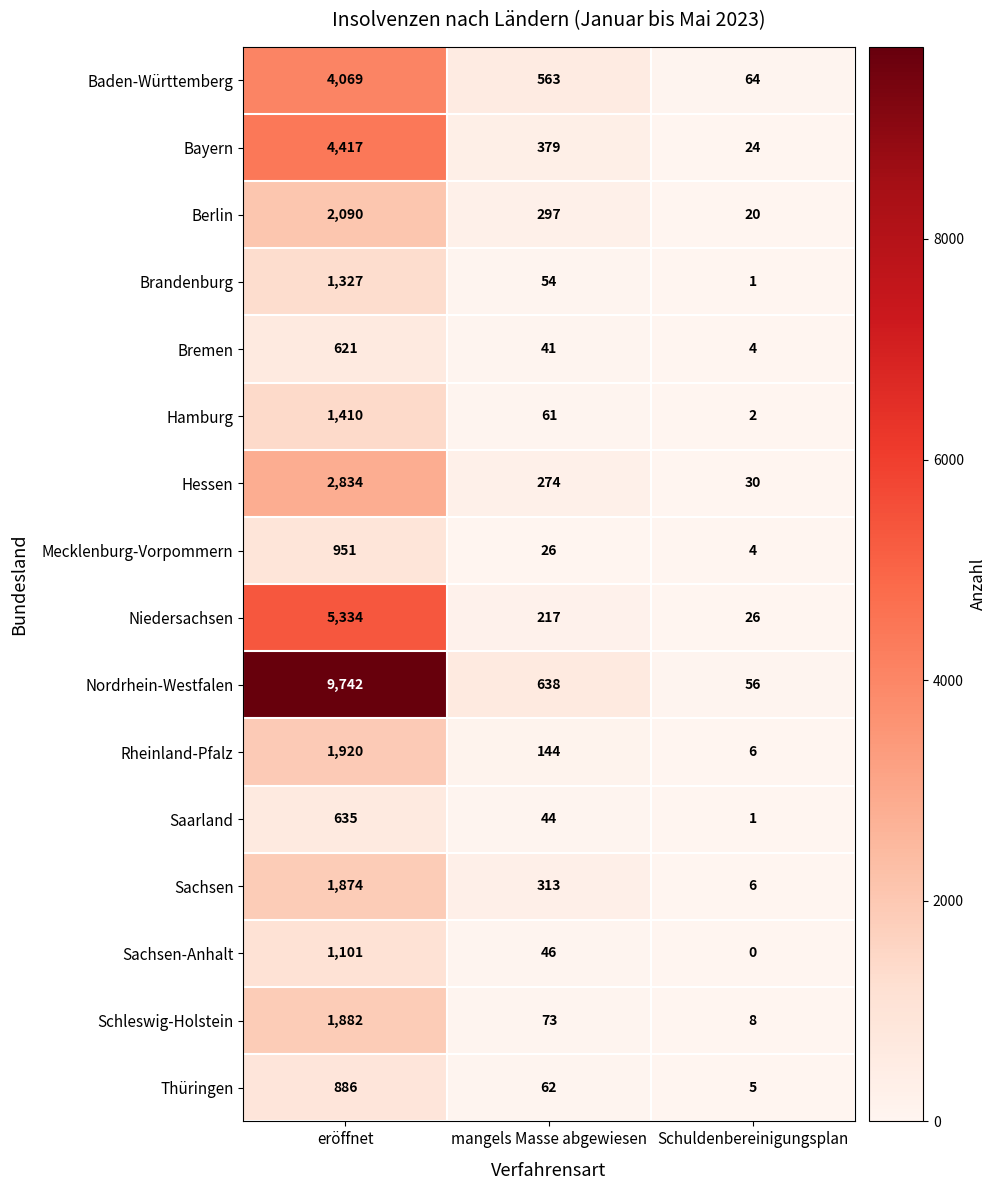

What is the sum of all Bremen values?

666